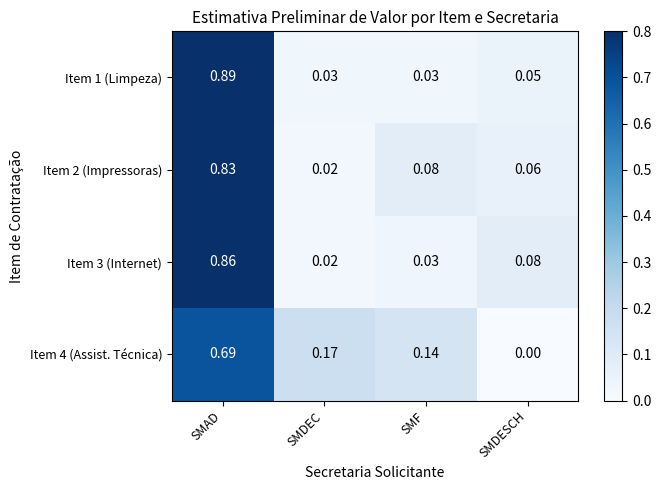

At which category is the sum across all series the highest?

SMAD